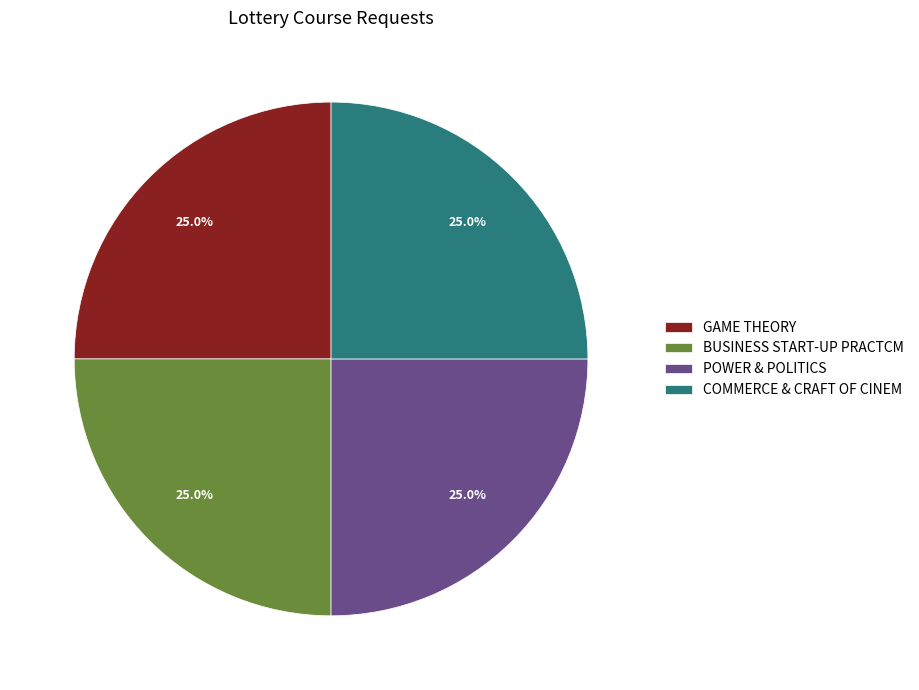

True or false: GAME THEORY accounts for 25% of the total.

True